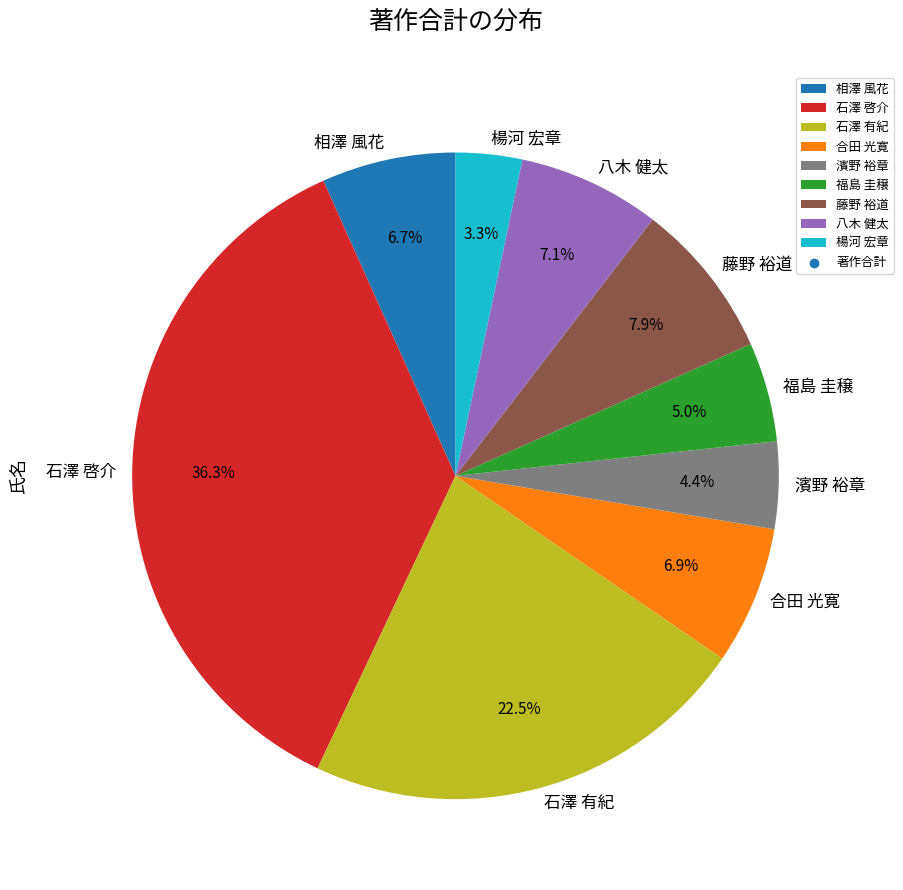

What is the largest slice in the pie chart?

石澤 啓介